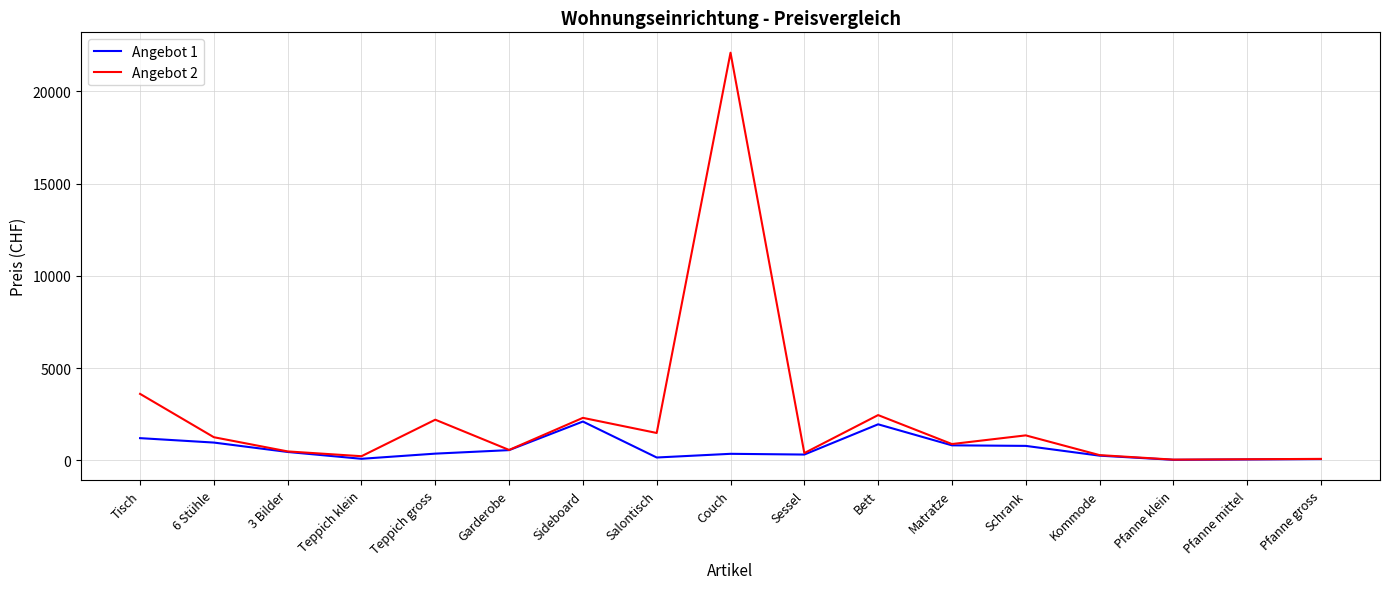

What is the difference between the maximum and minimum values in the Angebot 1 series?

2075